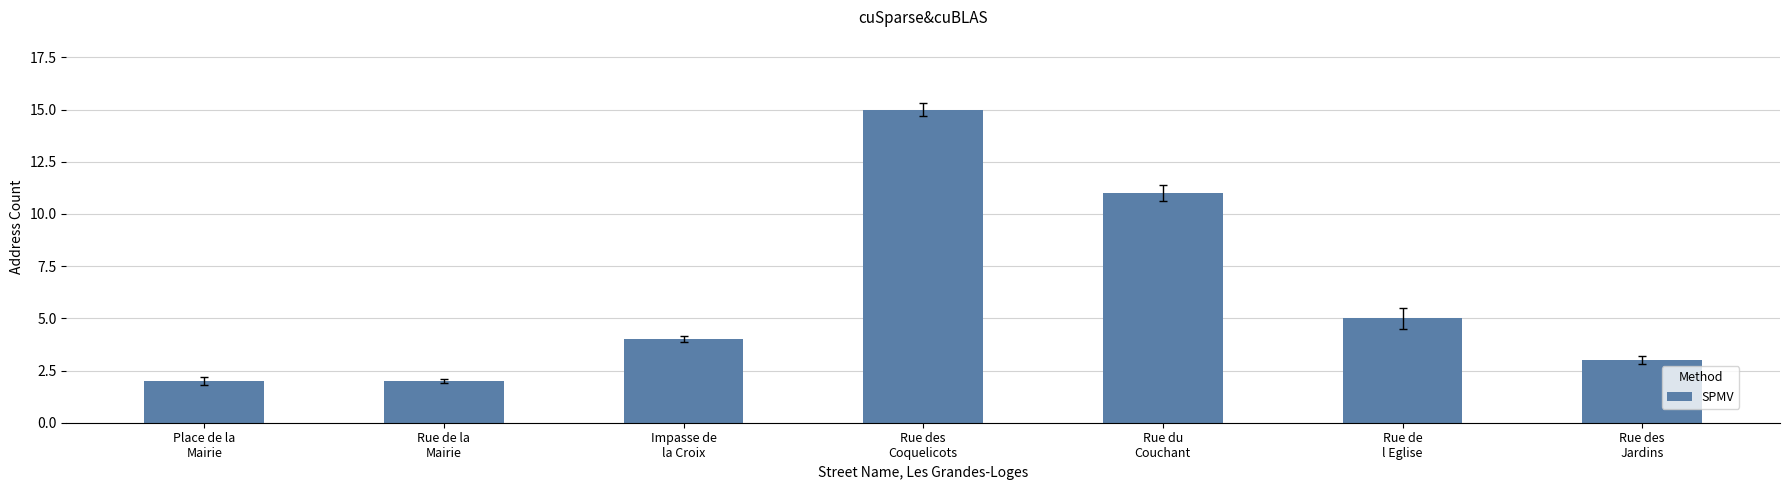

True or false: the data shows 5 at Rue des
Jardins.

False